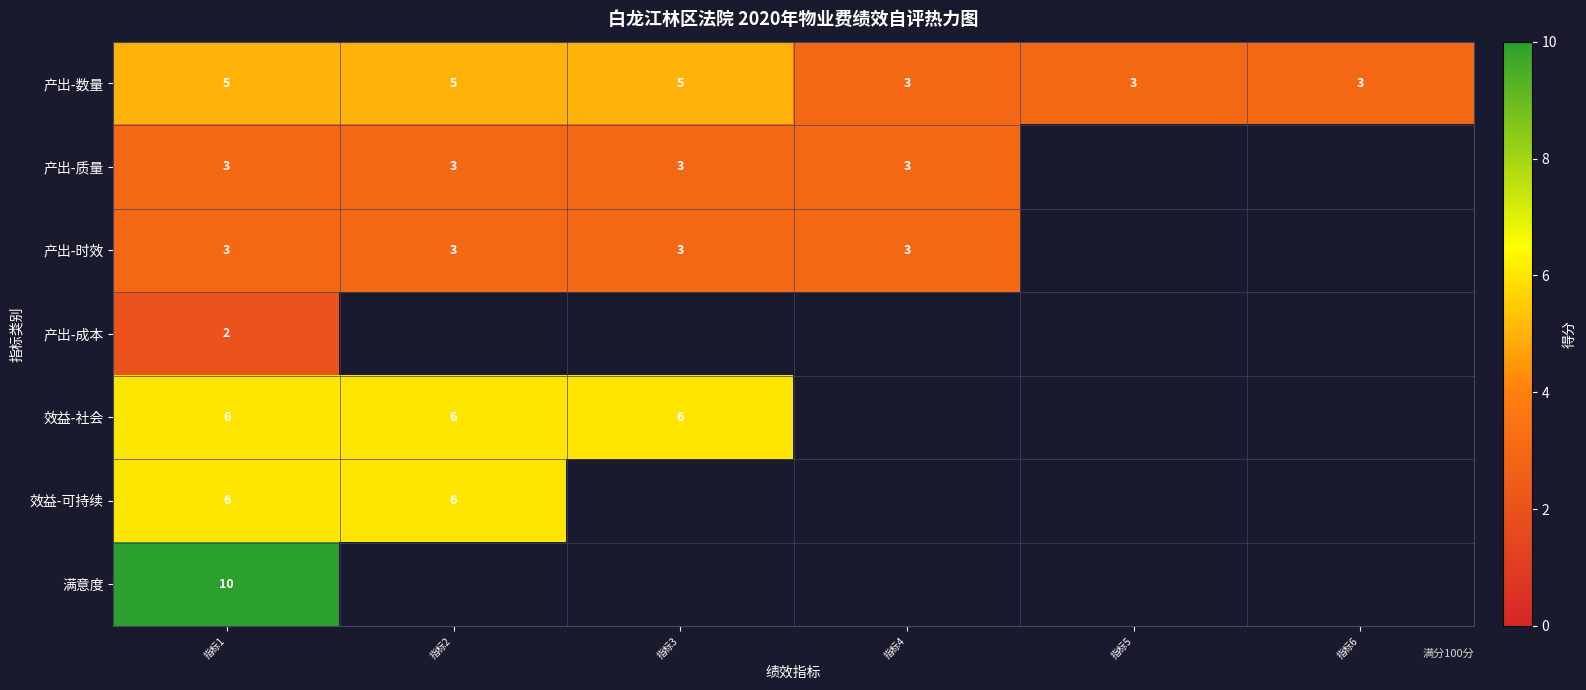

What is the total value across all series at 指标1?

35